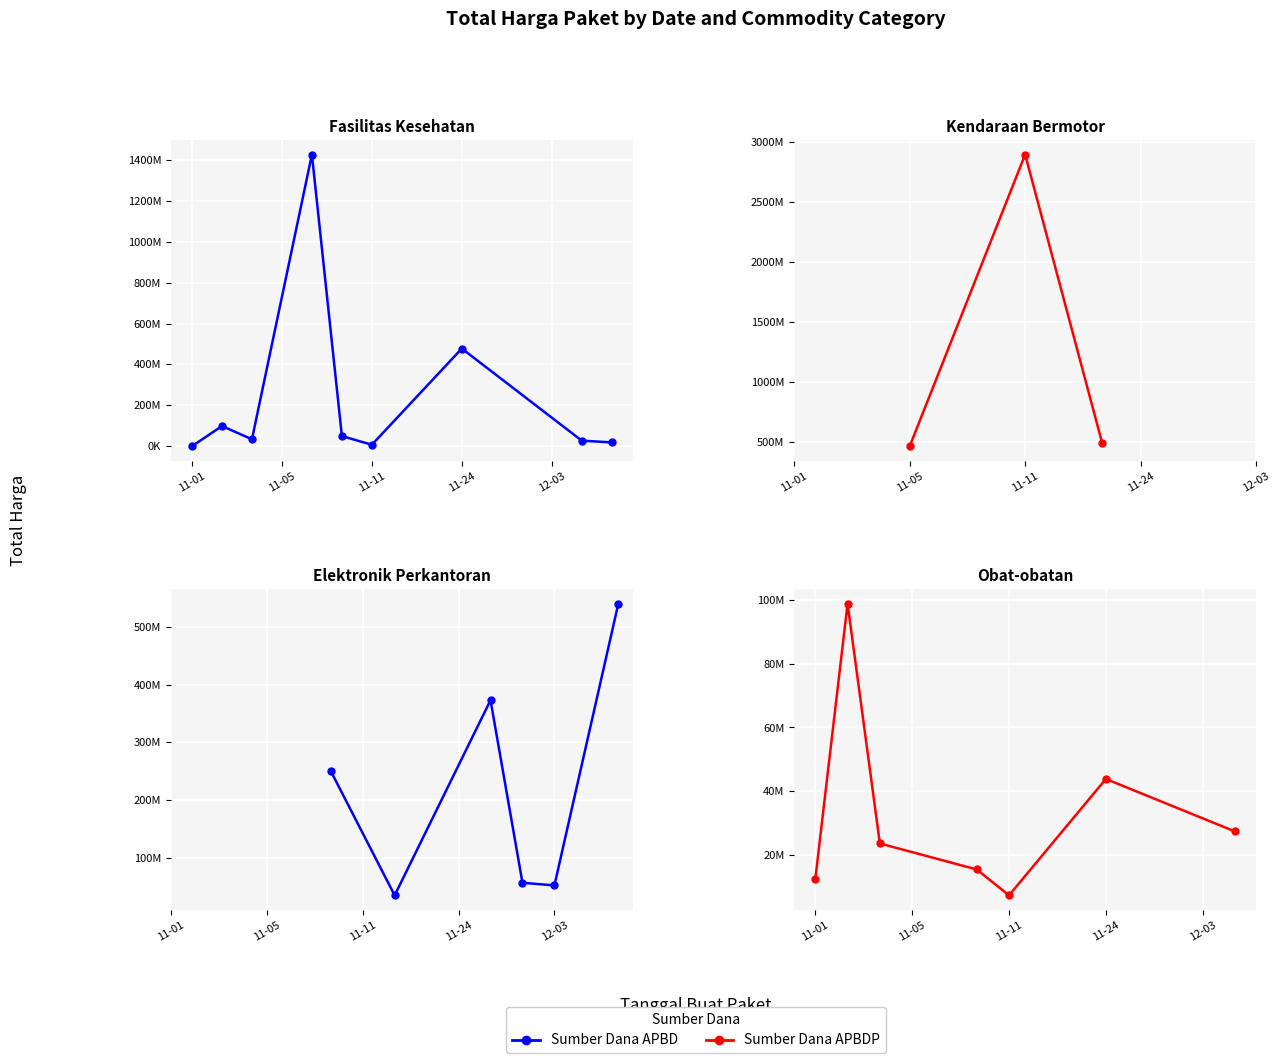

Between 2021-11-03 and 2021-12-03, which is larger?

2021-11-03